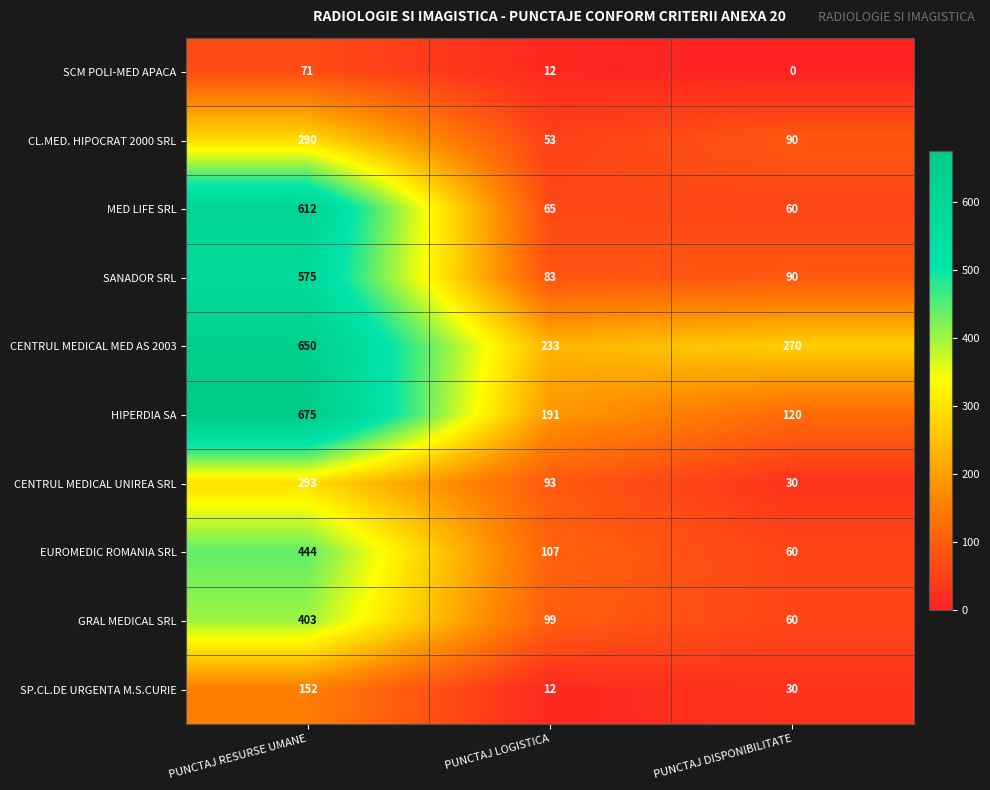

Which series has the largest range (max minus min)?

HIPERDIA SA